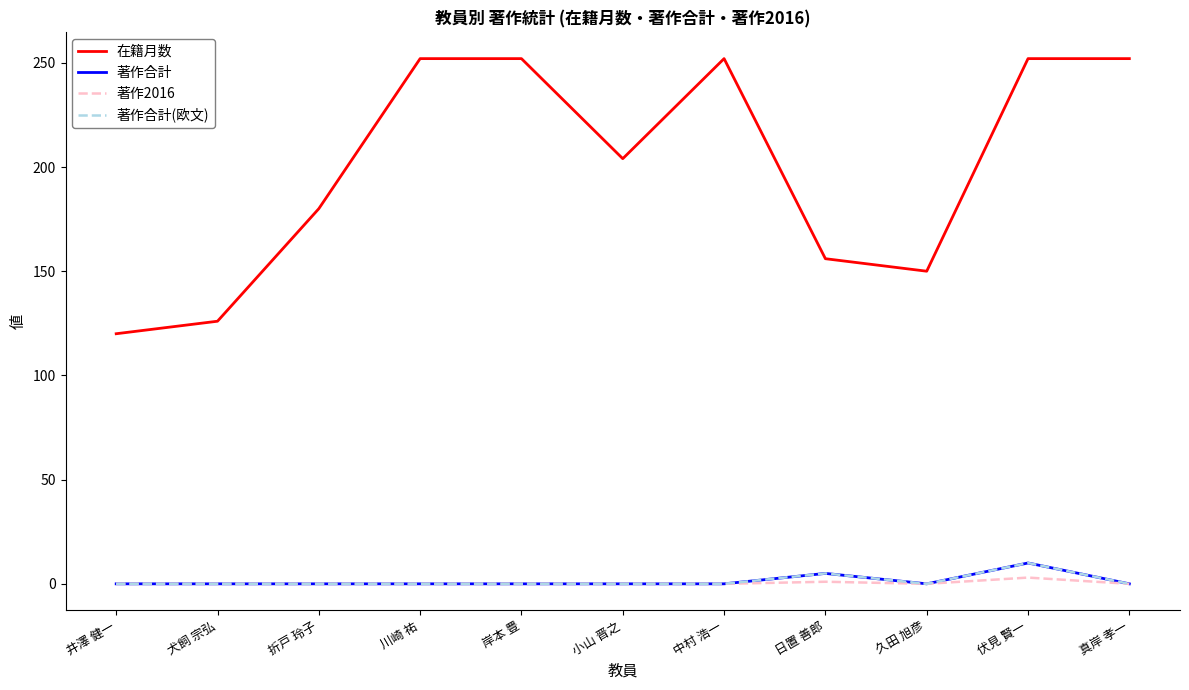

Which has a higher value, 小山 晋之 or 井澤 健一?

小山 晋之